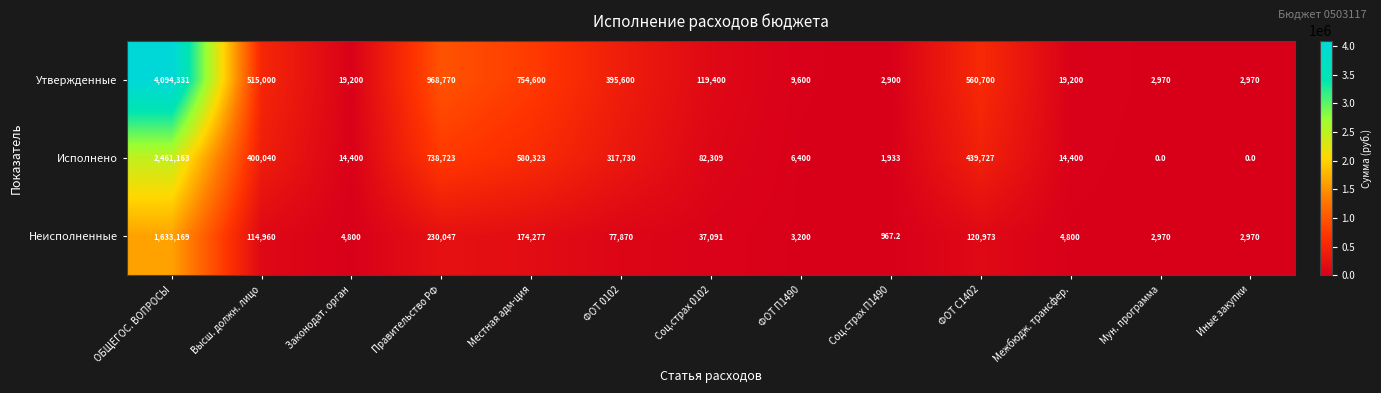

How many data points in Исполнено are less than 82309?

6